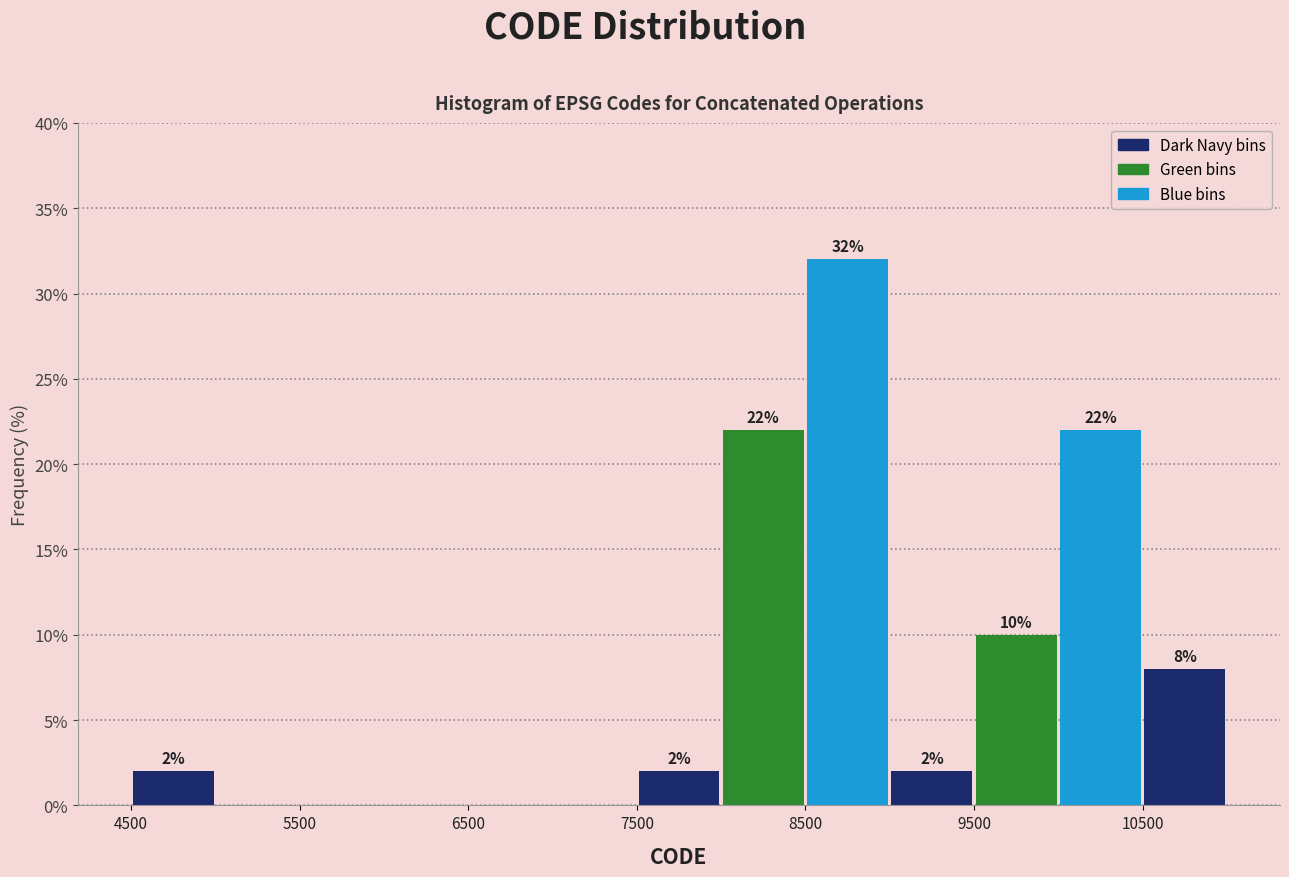

Which range on the x-axis has the tallest bar?

8500 to 9000